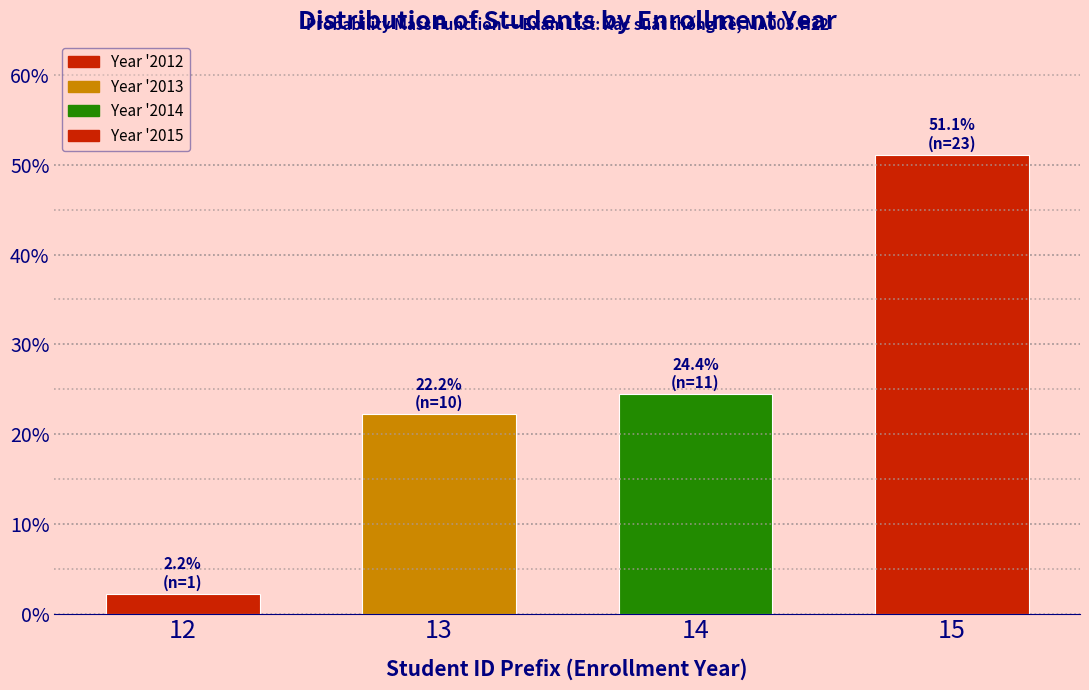

Reading left to right, what are all the values shown in this chart?

2.2	22.2	24.4	51.1